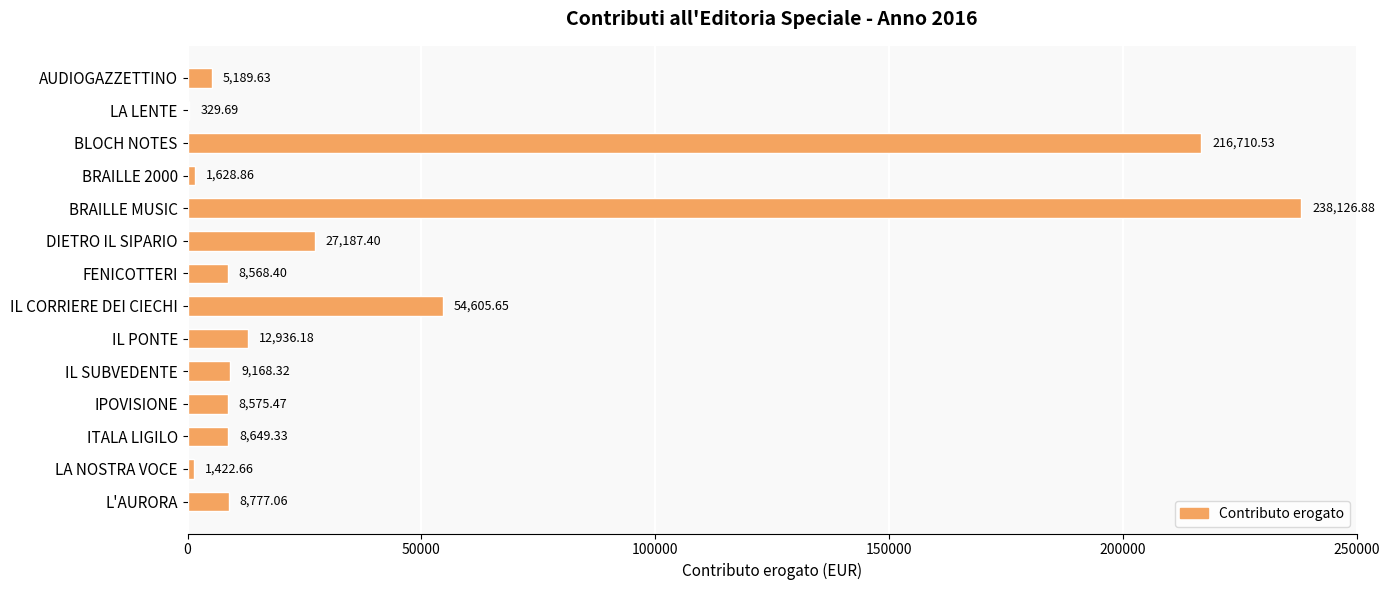

What is the sum of all values?

601876.1